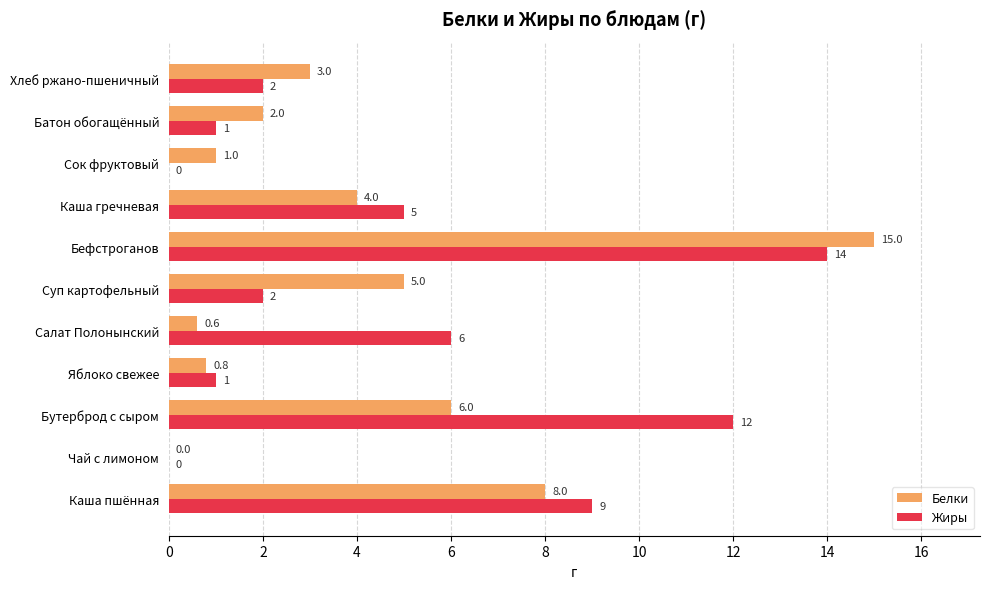

How many data points does each series have?

11